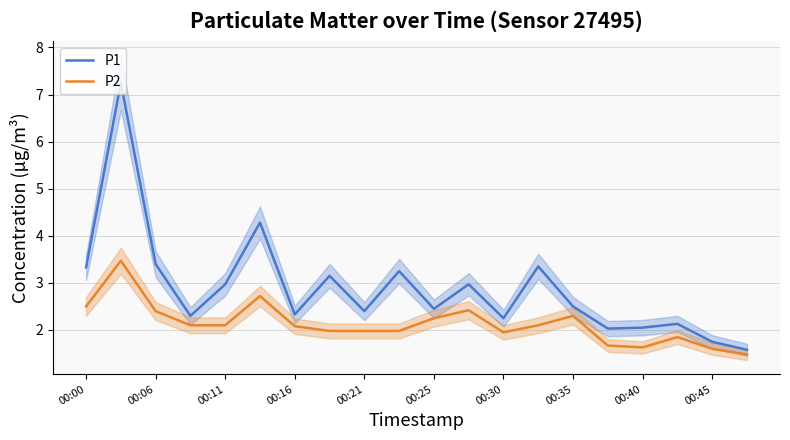

The value of P1 at 00:40 is 0.7. True or false?

False